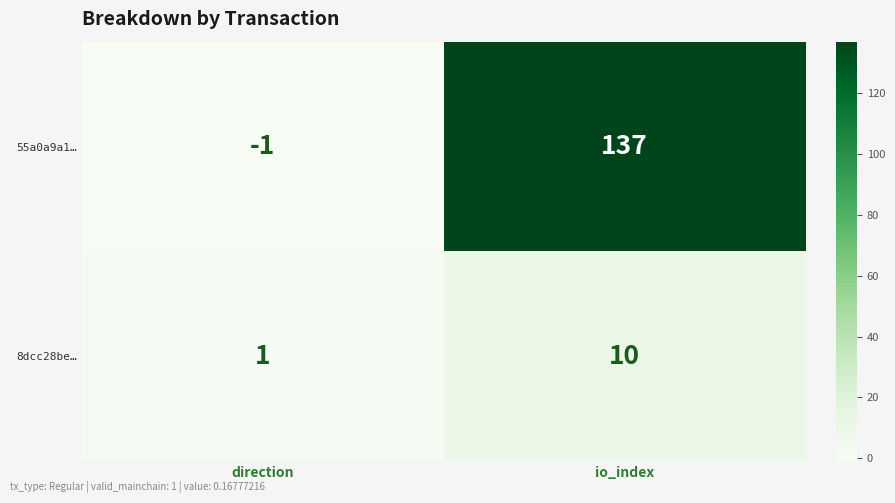

Which category has the lowest value in the 55a0a9a1… series?

direction